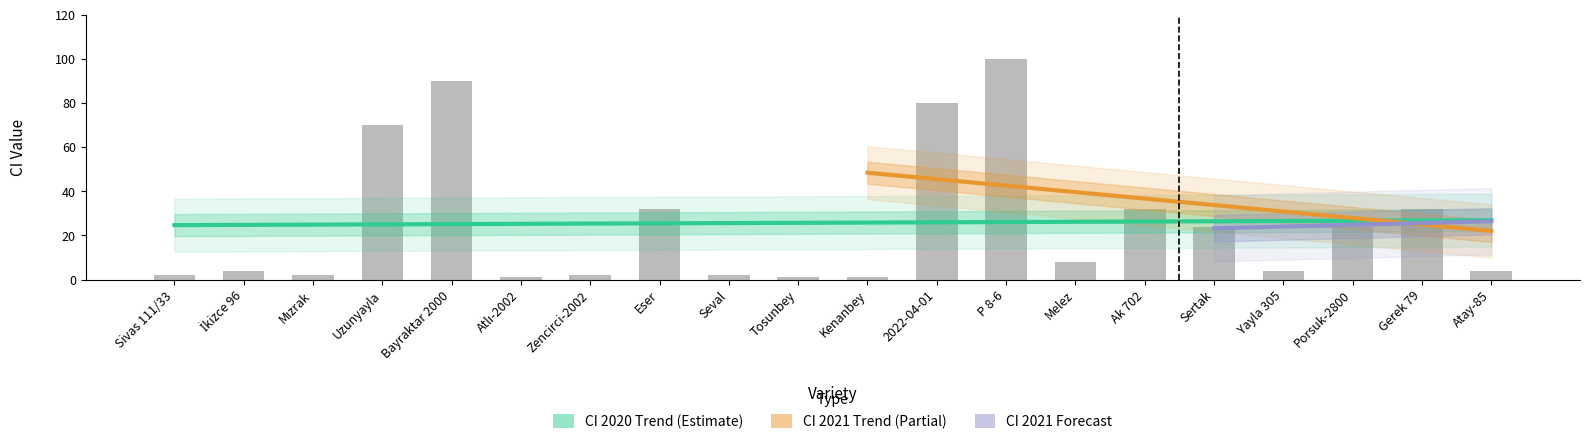

How many values in the No series exceed 25?

16